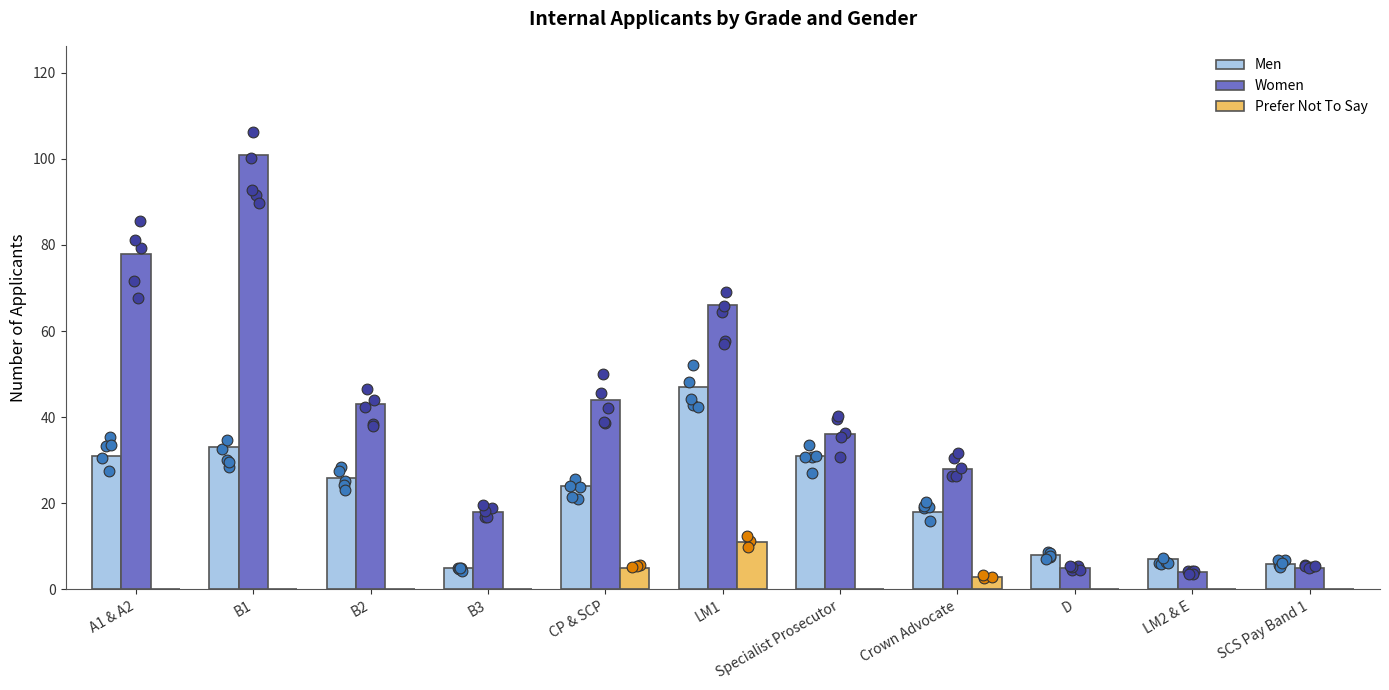

Which series has the largest total across all categories?

Women